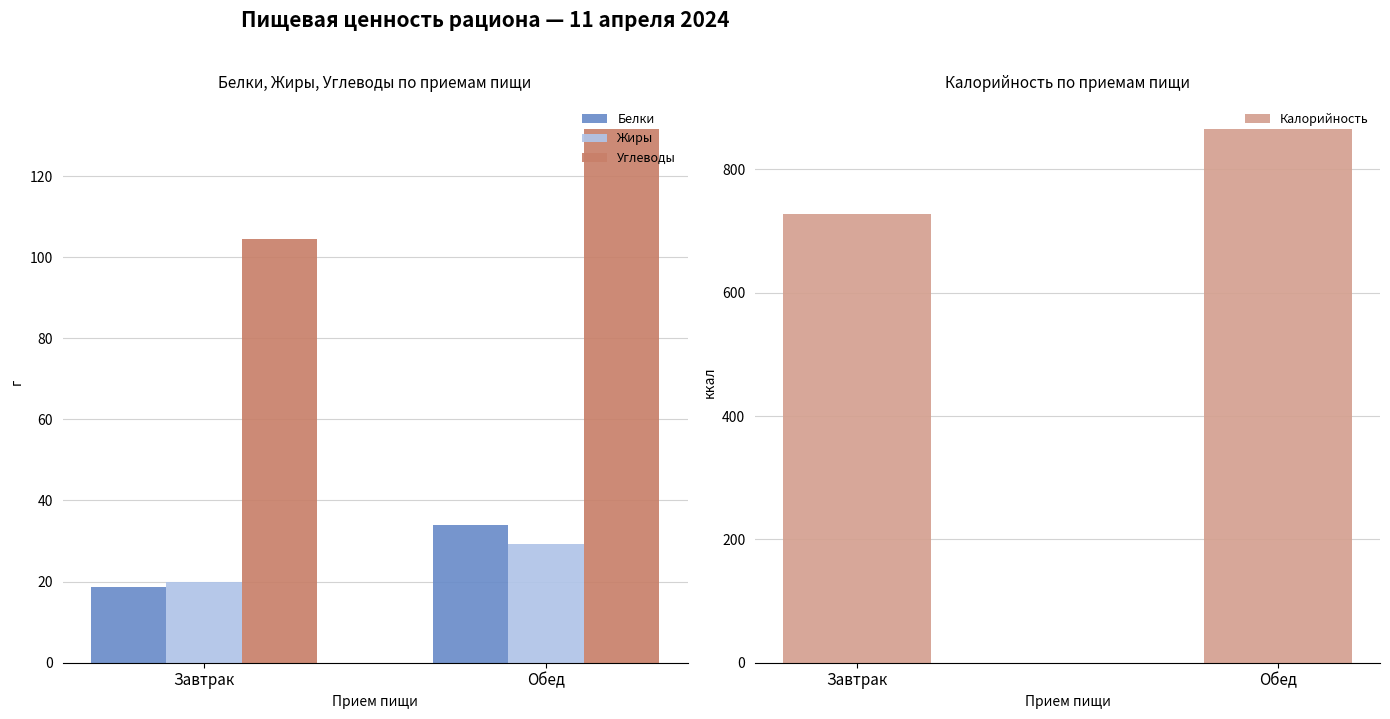

How many bars are there in total?

8